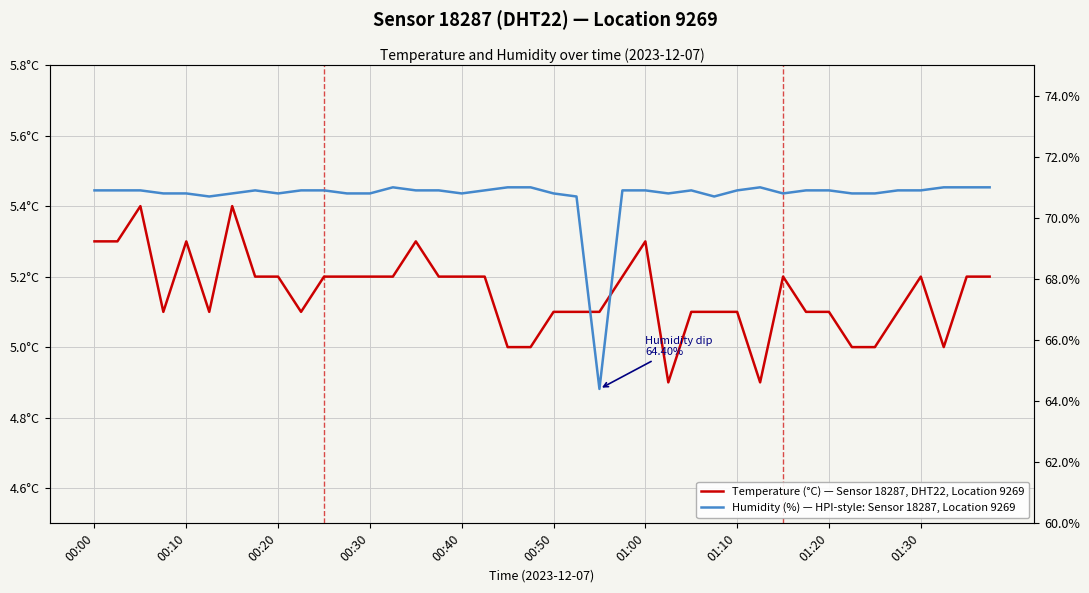

Which series has the largest total across all categories?

Humidity (%) — HPI-style: Sensor 18287, Location 9269